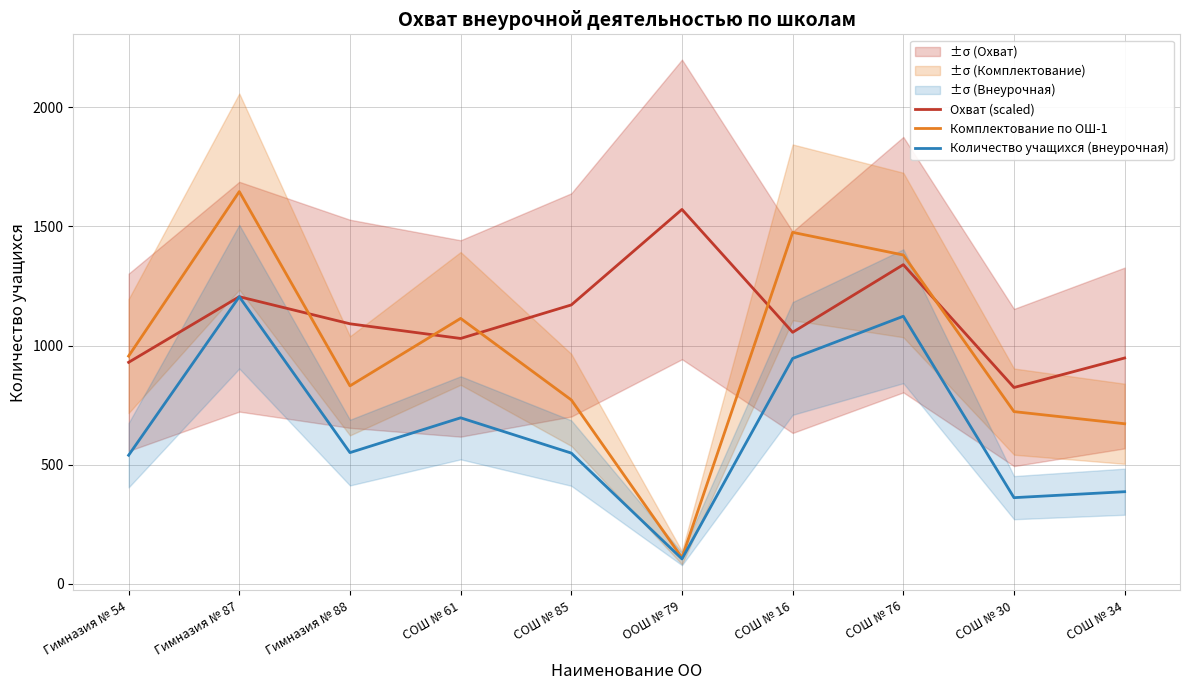

What is the total value across all series at СОШ № 61?

2840.9